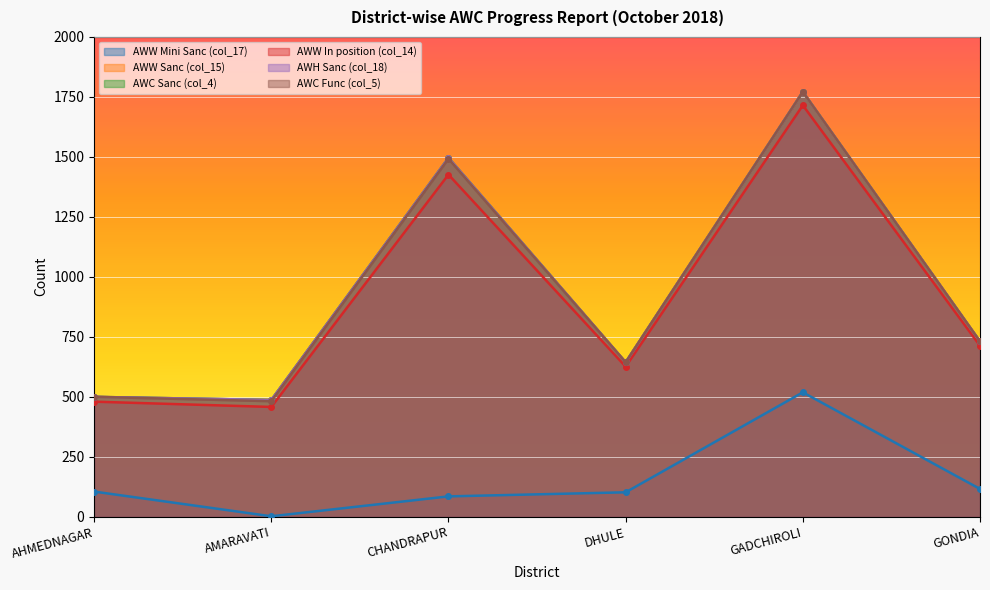

In AWW Sanc (col_15), how many points are lower than both neighbors (excluding endpoints)?

2